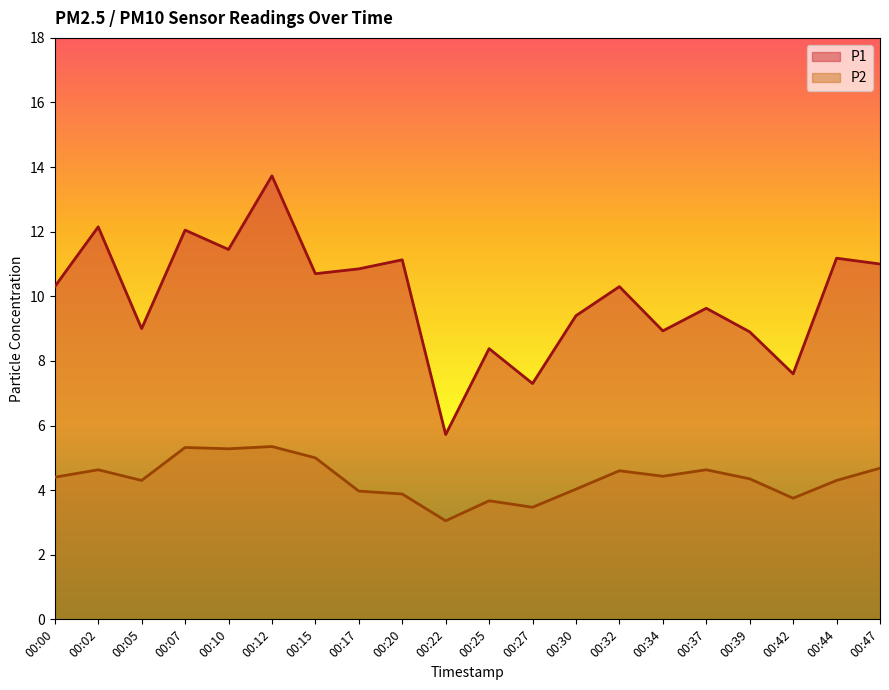

Reading right to left, what are all the values shown in this chart?

P1: 00:47=11.0	00:44=11.2	00:42=7.6	00:39=8.9	00:37=9.6	00:34=8.9	00:32=10.3	00:30=9.4	00:27=7.3	00:25=8.4	00:22=5.7	00:20=11.1	00:17=10.8	00:15=10.7	00:12=13.7	00:10=11.4	00:07=12.1	00:05=9.0	00:02=12.2	00:00=10.3
P2: 00:47=4.7	00:44=4.3	00:42=3.8	00:39=4.3	00:37=4.6	00:34=4.4	00:32=4.6	00:30=4.0	00:27=3.5	00:25=3.7	00:22=3.0	00:20=3.9	00:17=4.0	00:15=5.0	00:12=5.3	00:10=5.3	00:07=5.3	00:05=4.3	00:02=4.6	00:00=4.4